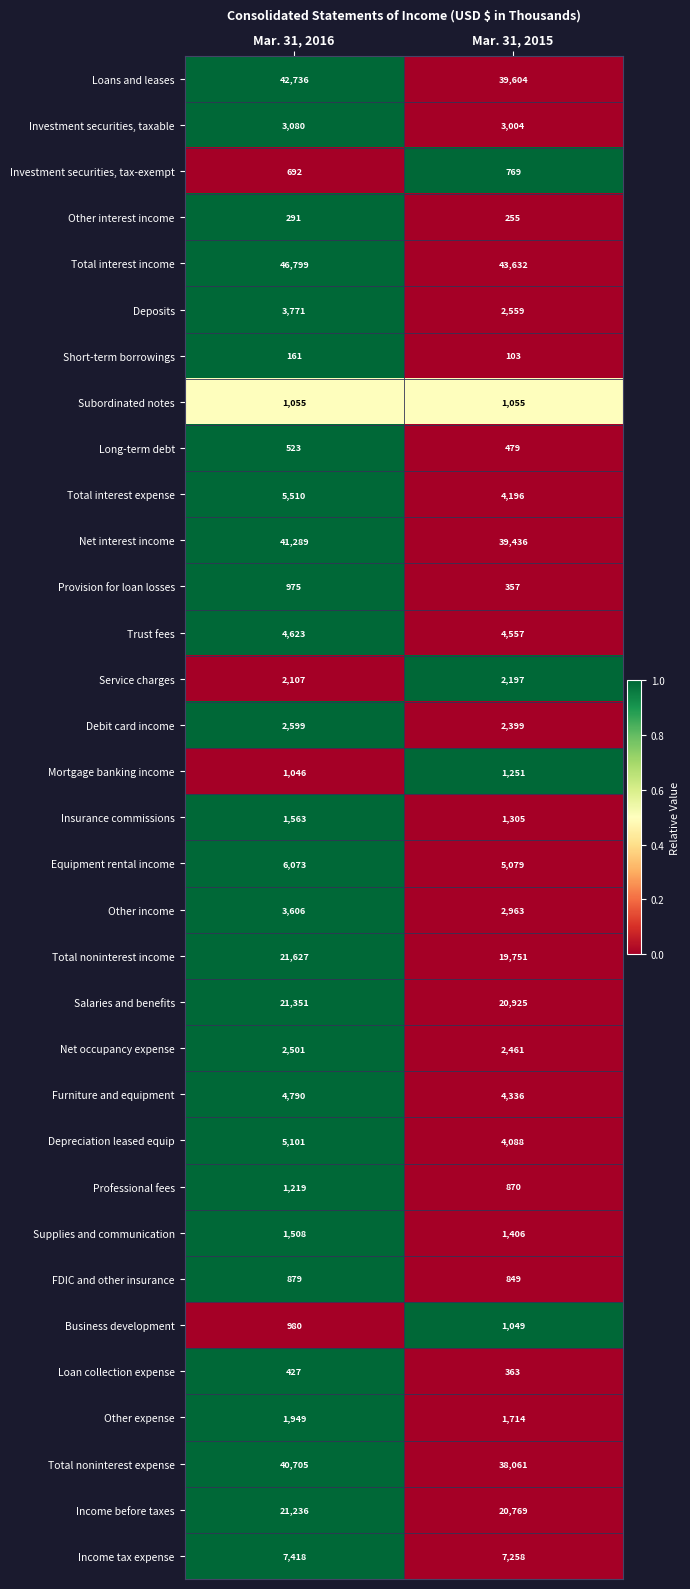

The Total noninterest expense series shows 40705 at Mar. 31, 2016. True or false?

True